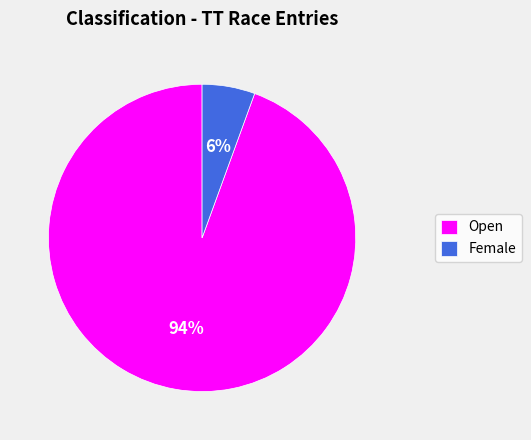

To the nearest percent, what portion does Female represent?

6%